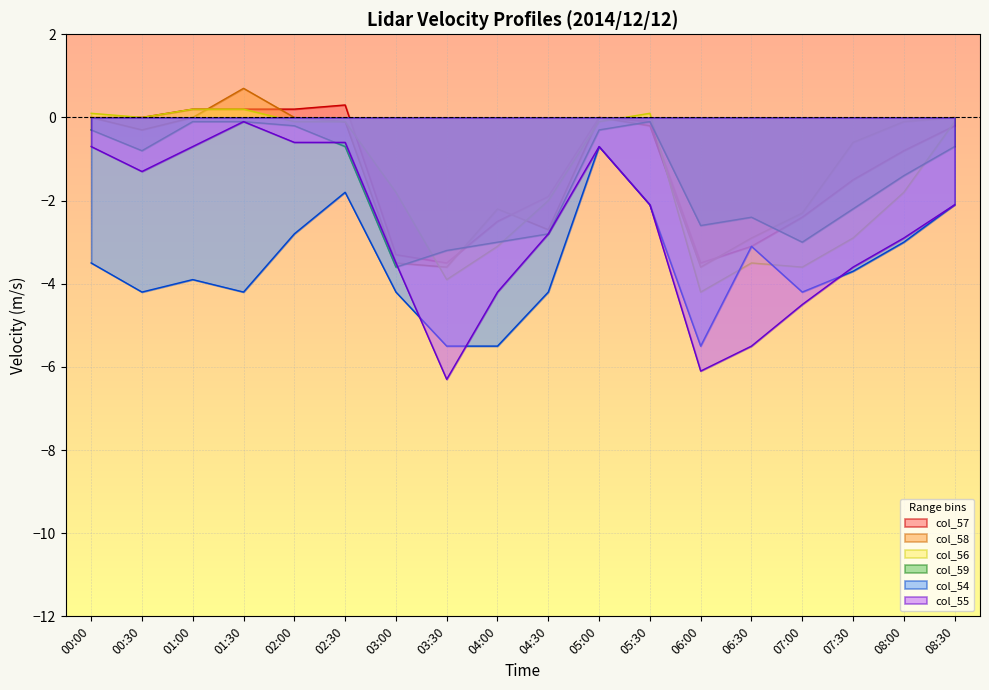

True or false: col_58 and col_55 cross at least once.

False